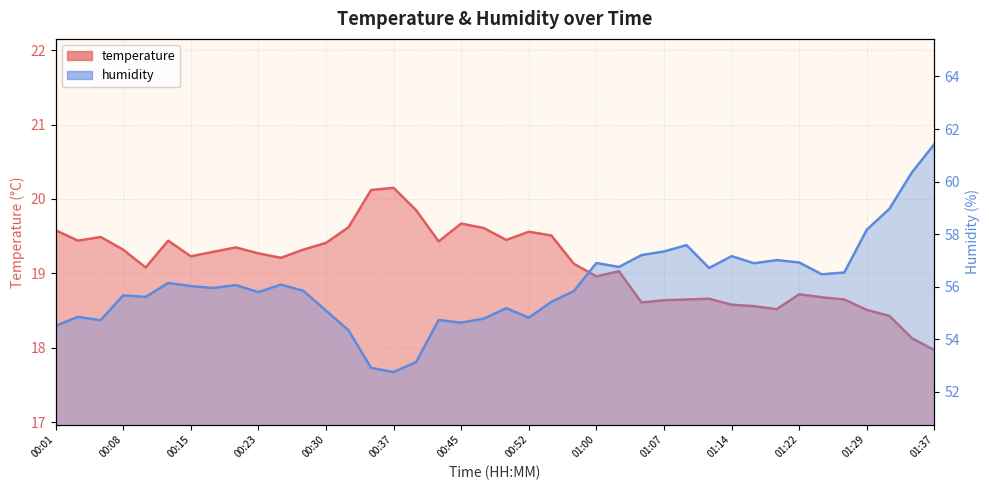

Which category has the highest value across all series?

01:37